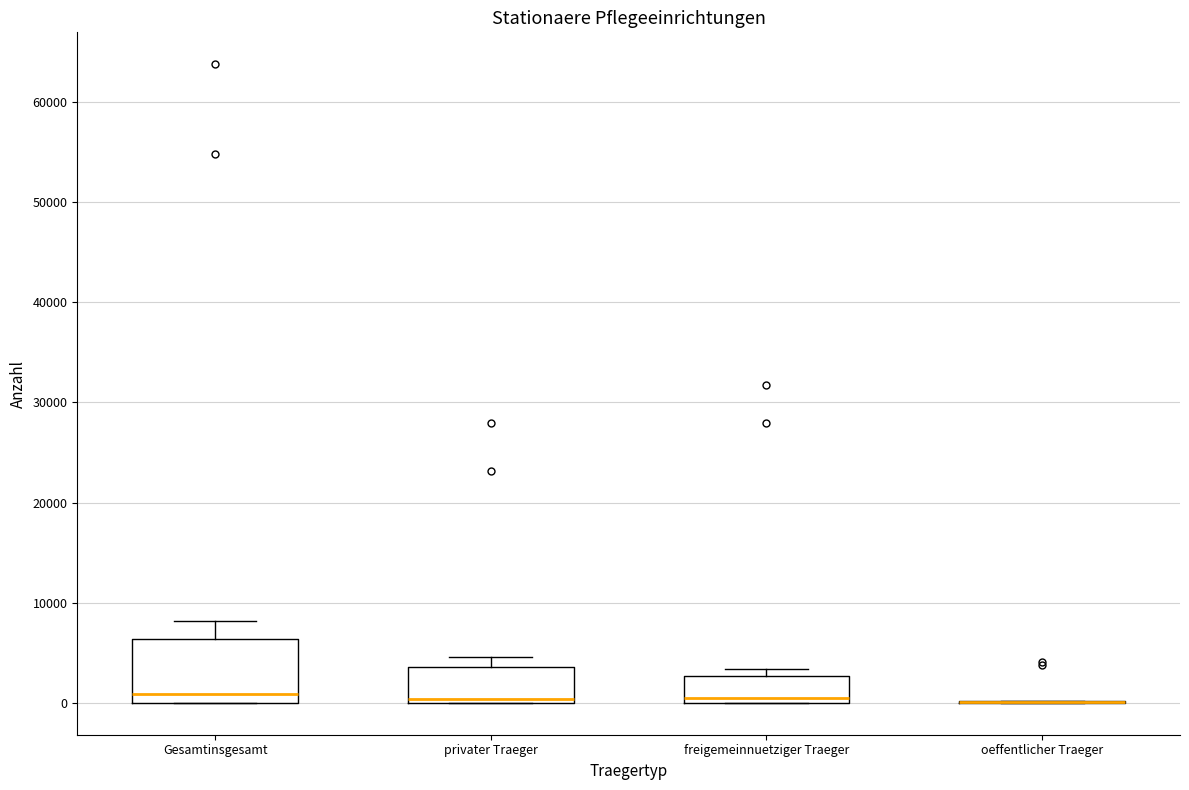

Which box is the tallest, from its lower edge to its upper edge?

Gesamtinsgesamt